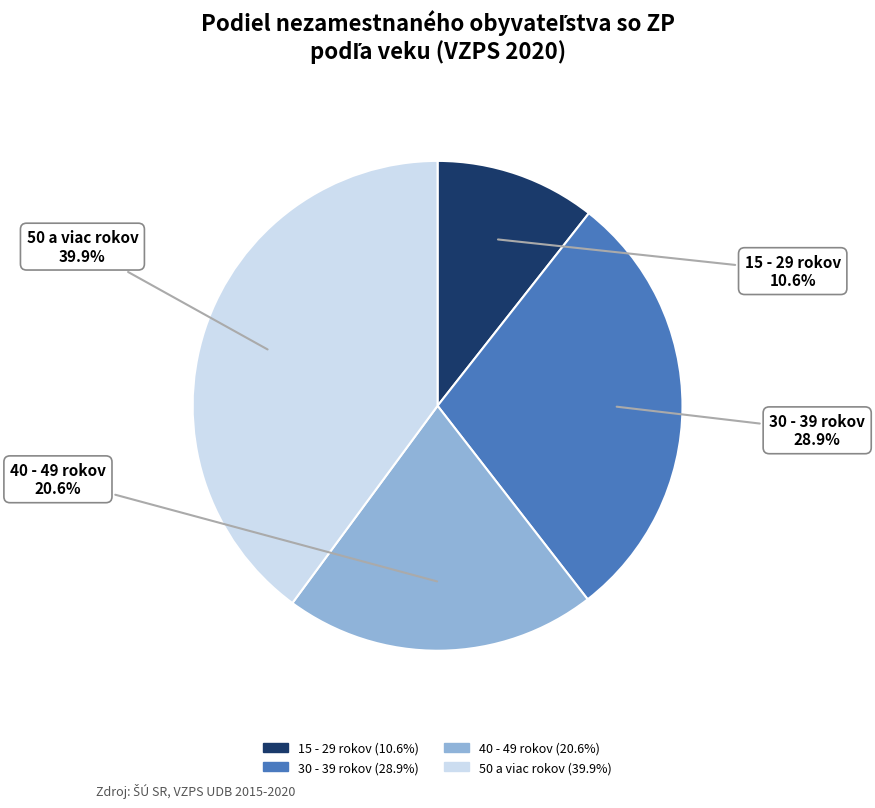

Rank the categories by value from lowest to highest.

15 - 29 rokov, 40 - 49 rokov, 30 - 39 rokov, 50 a viac rokov